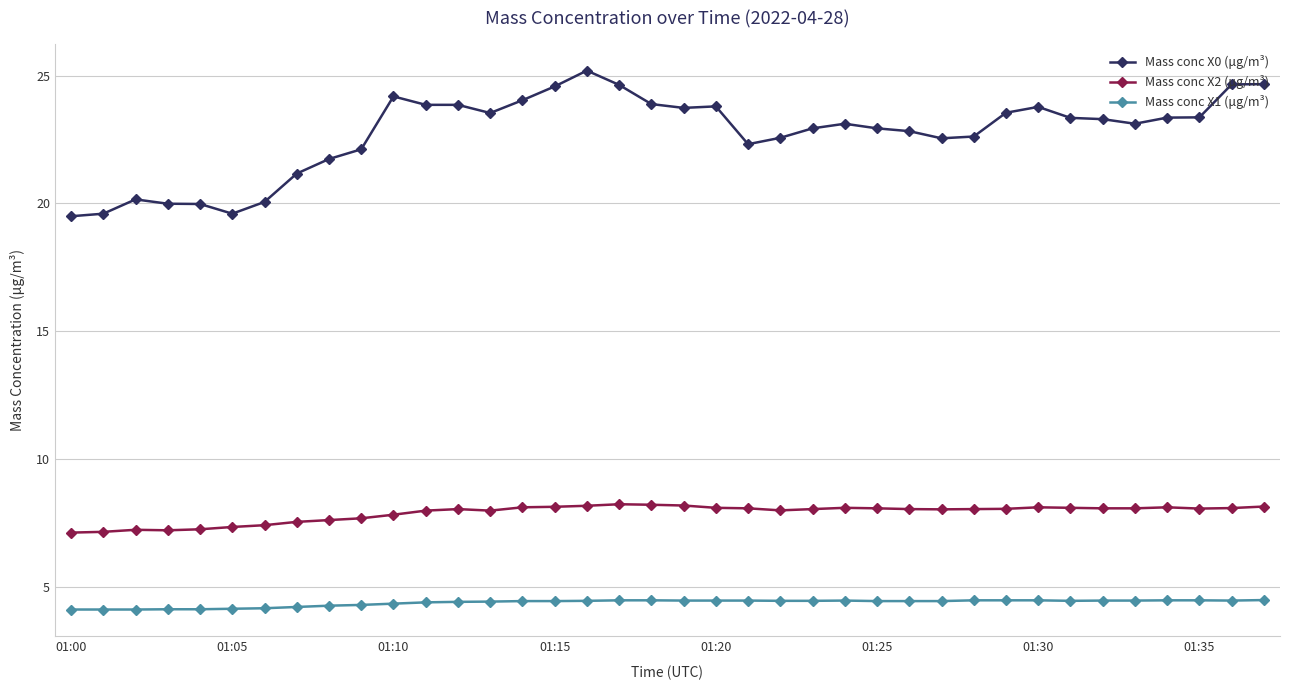

What is the sum of all Mass conc X2 (μg/m³) values?

299.6